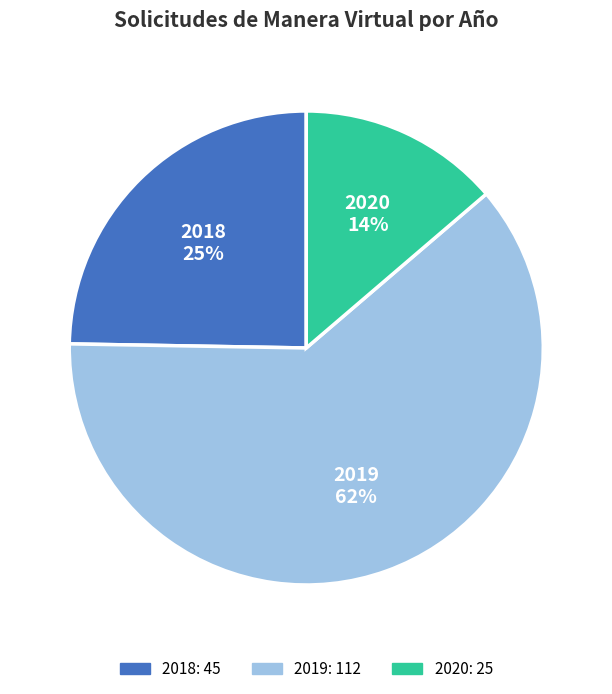

To the nearest percent, what is the difference between the largest and smallest slice percentages?

48%